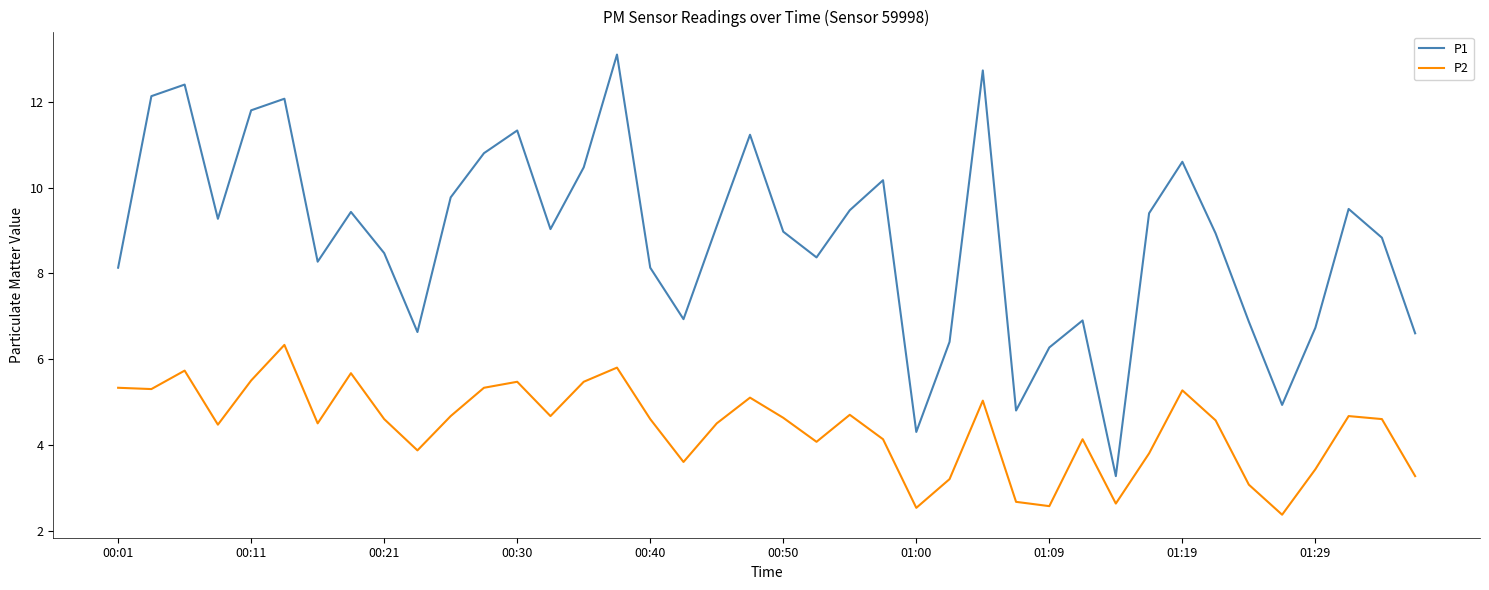

Rank the series by their average value, from highest to lowest.

P1, P2